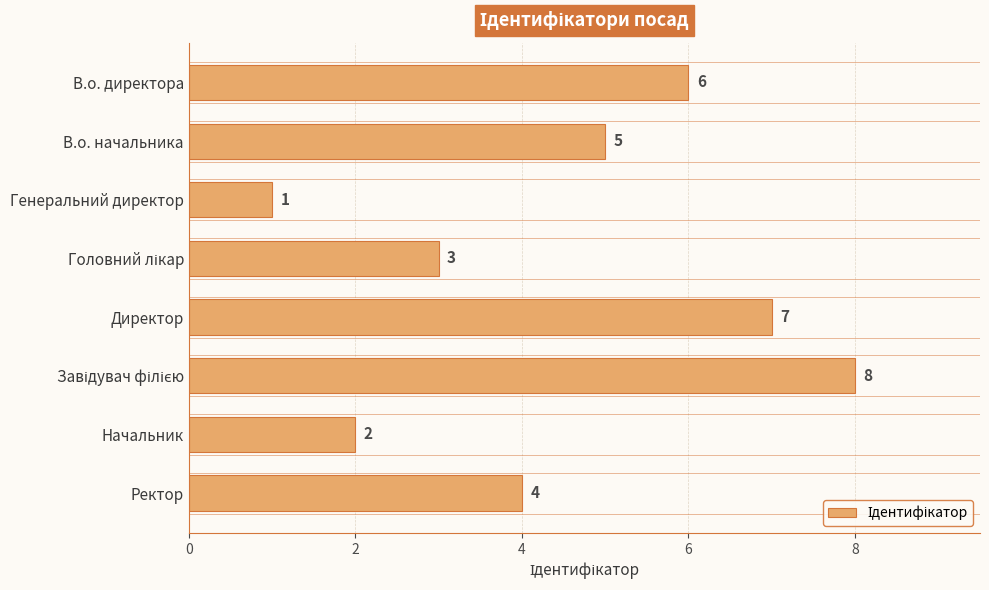

What is the difference between the maximum and second lowest values?

6